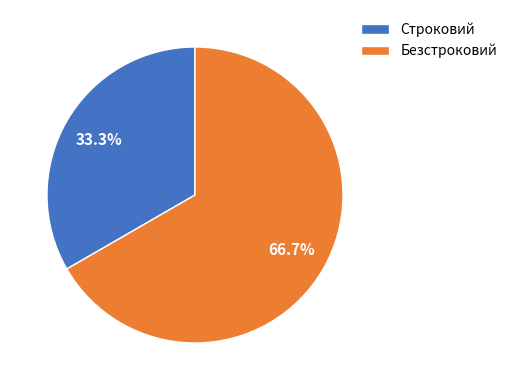

What percentage is the Строковий slice, to the nearest percent?

33%